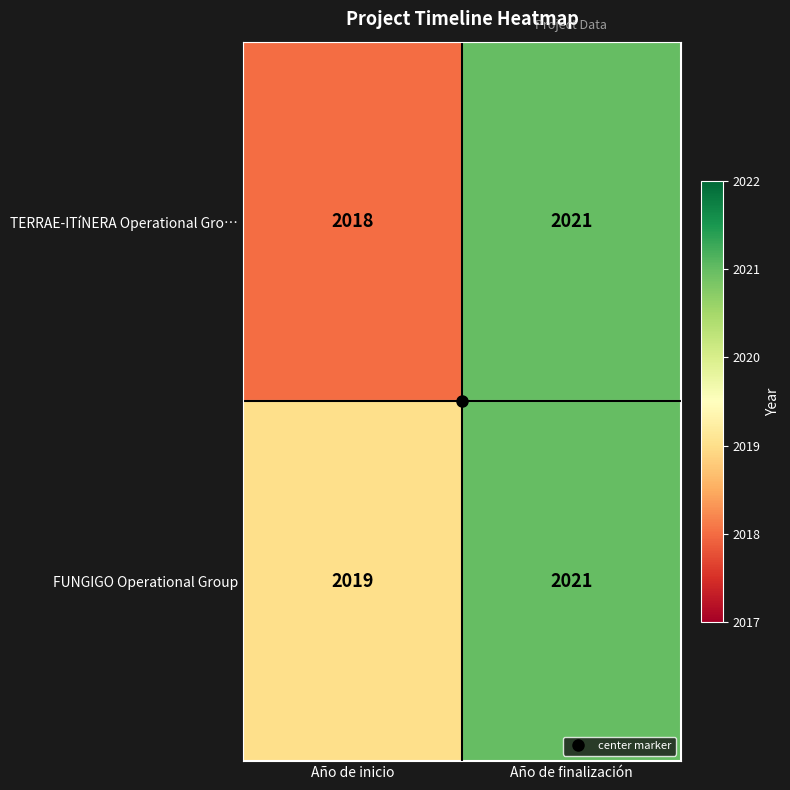

What is the total value across all series at Año de inicio?

4037